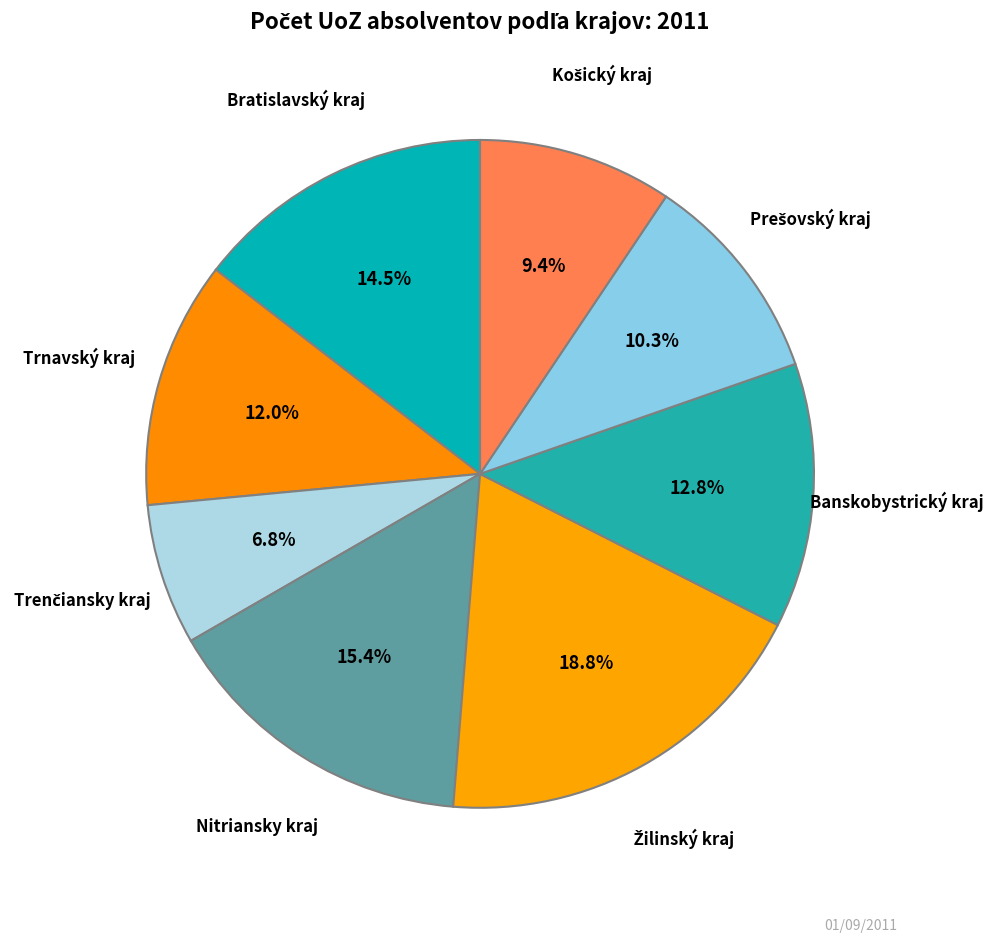

Does Trnavský kraj account for over 50% of the chart?

No